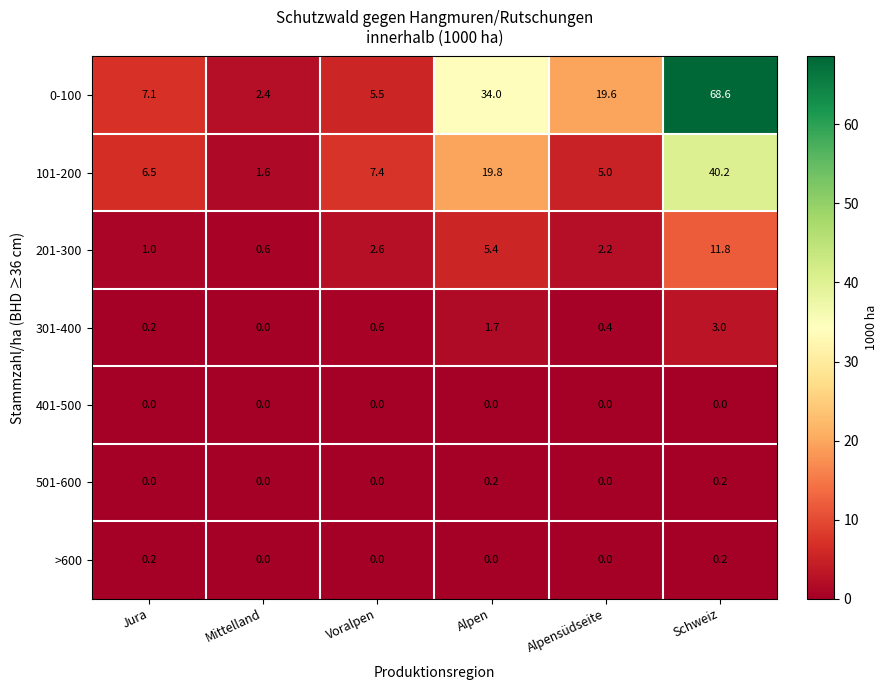

Is it true that >600 equals 0.0 at Voralpen?

True